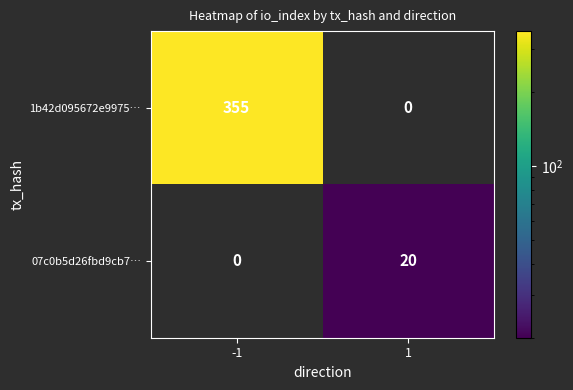

Which series has the widest spread of values?

1b42d095672e9975…